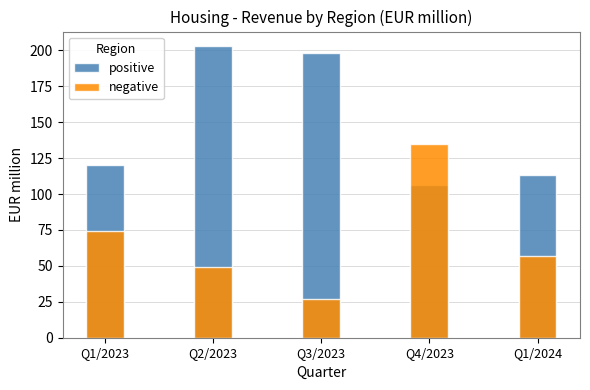

Reading left to right, list all the values displayed in this chart.

positive: 120	203	198	106	113
negative: 74	49	27	135	57